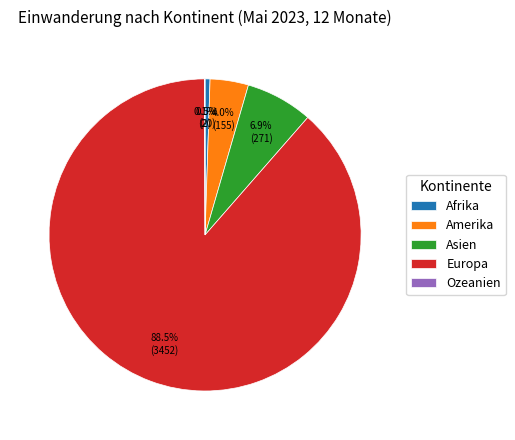

Combined, what portion of the pie is Europa and Afrika?

89.0%